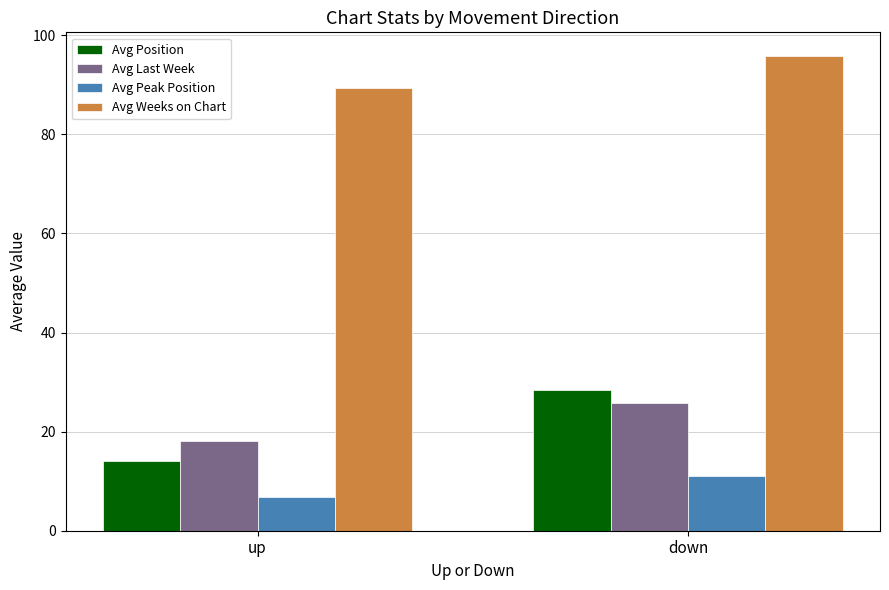

What is the difference between the highest and lowest values at up?

82.5